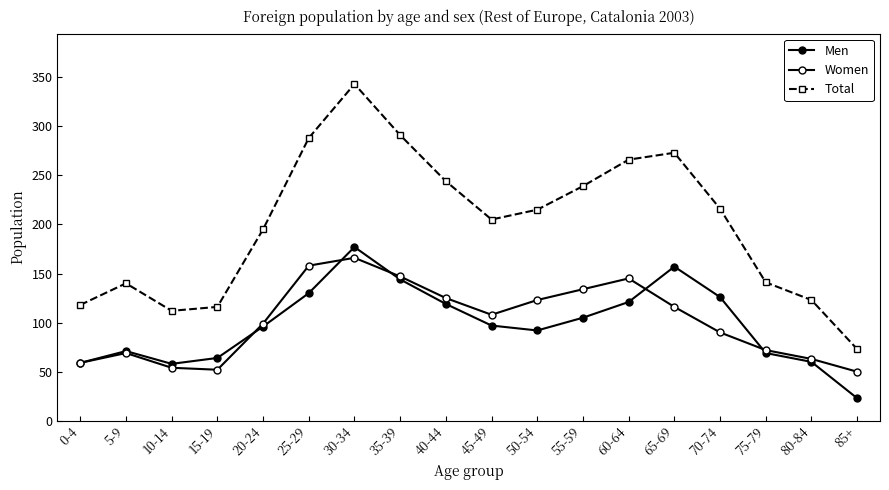

True or false: Total has more than 1 points higher than both neighbors.

True